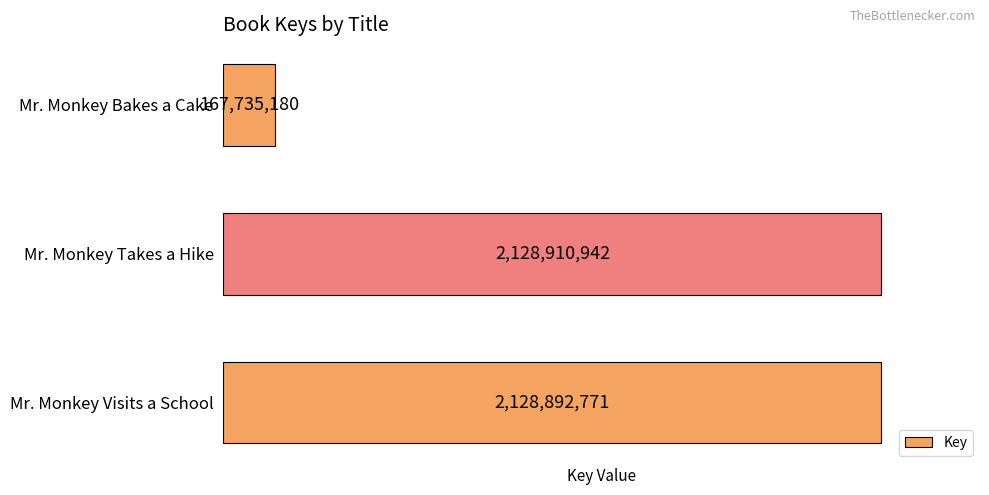

How many bars are there in total?

3